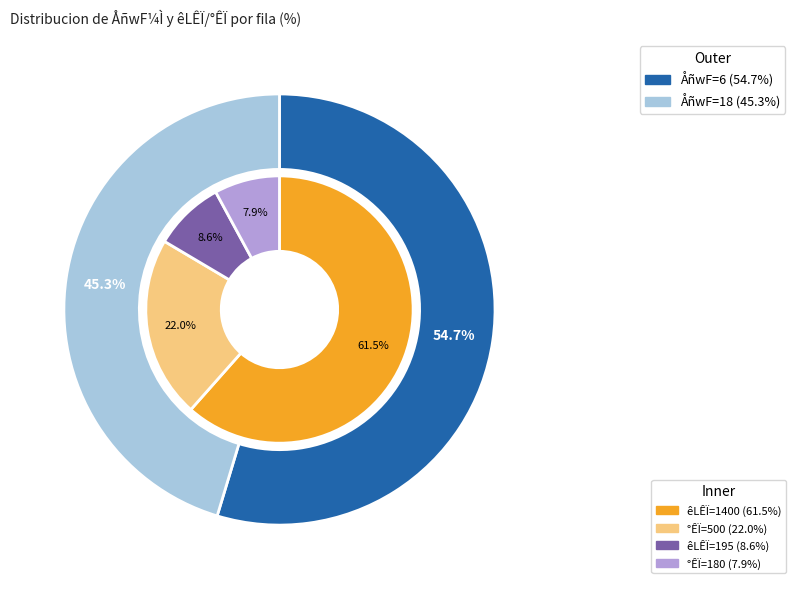

Between 18 and 6, which is larger?

6